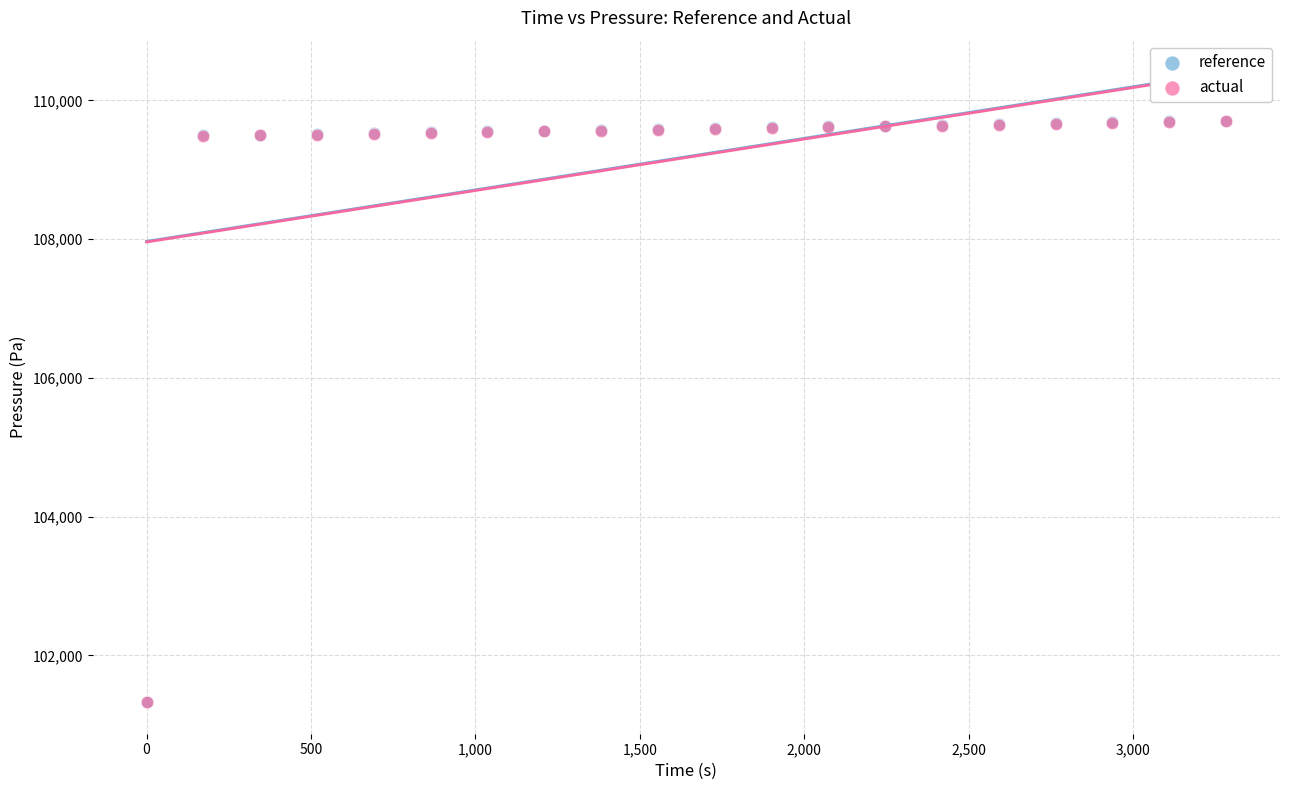

Which series has the widest spread of Y values?

reference